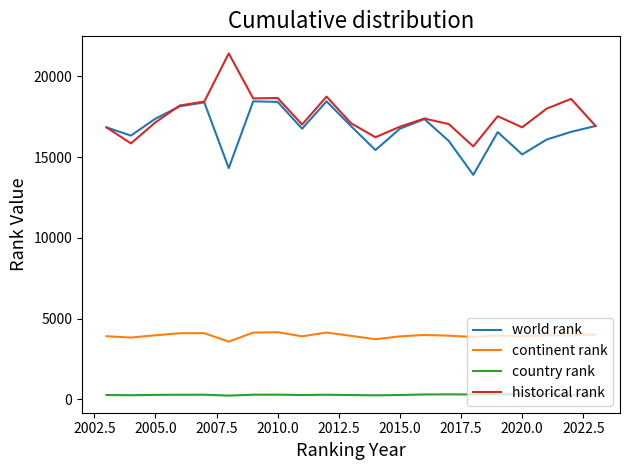

At how many categories does at least one series exceed 10492?

21